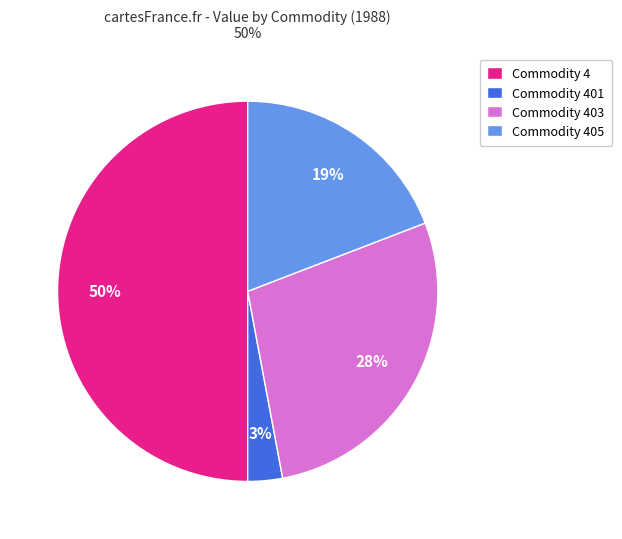

Which category has the smallest portion of the pie?

Commodity 401